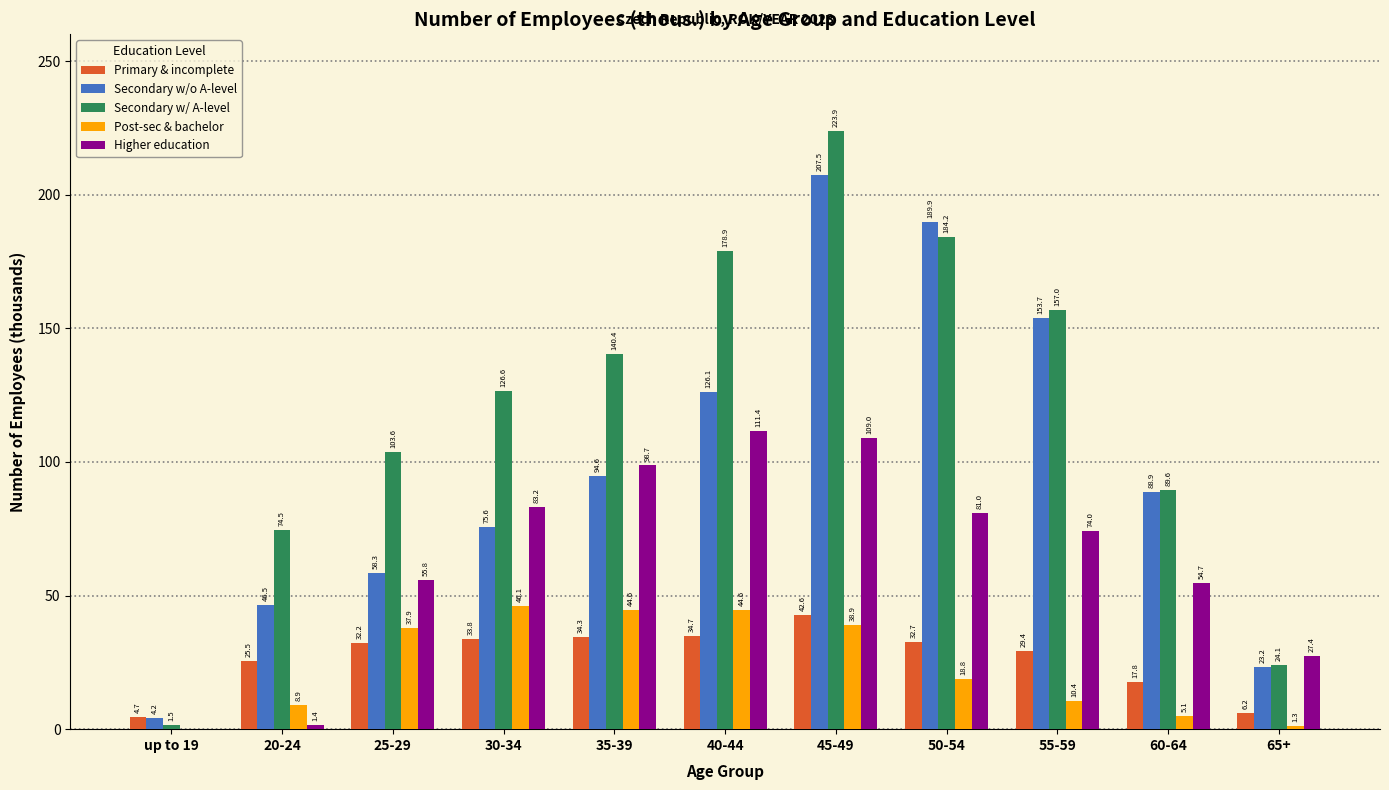

At which label does Secondary w/ A-level reach its peak?

45-49